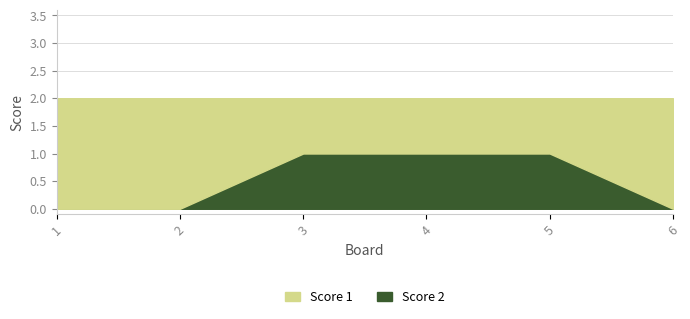

Is the value of Score 1 at 4 greater than the value of Score 2 at 6?

Yes